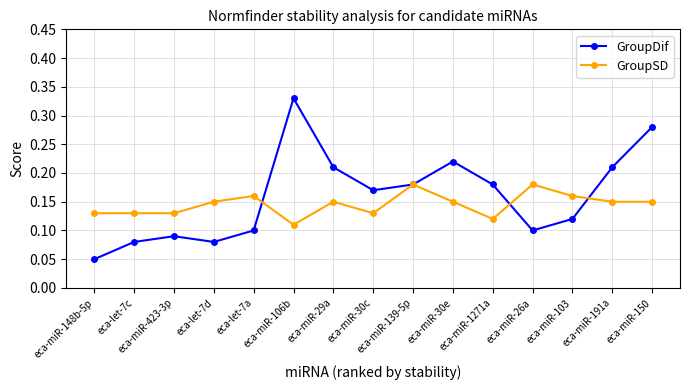

Where is the first local minimum for GroupDif?

eca-let-7d